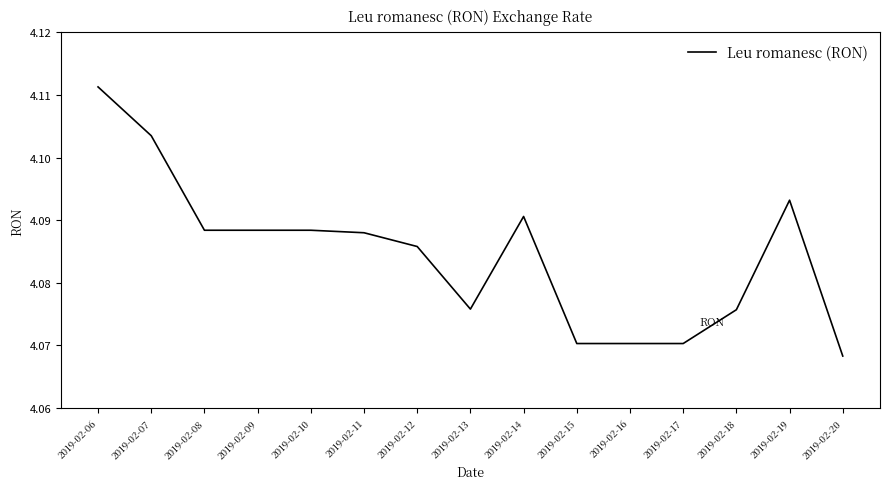

Is it true that the value at 2019-02-08 is 2.7?

False